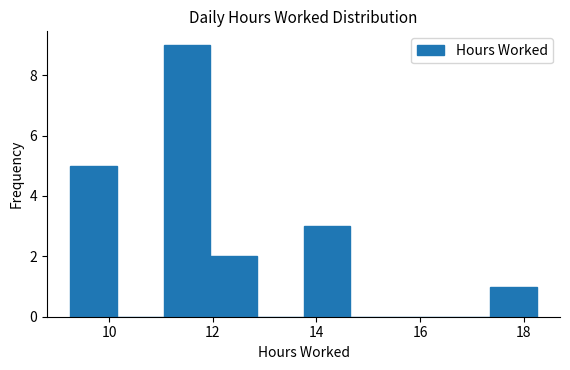

How tall is the bar that spans 11.05 to 11.95 on the x-axis? Neither the bar edges nor the heights are printed on the chart, so give them approximately, as read against the axes.

9